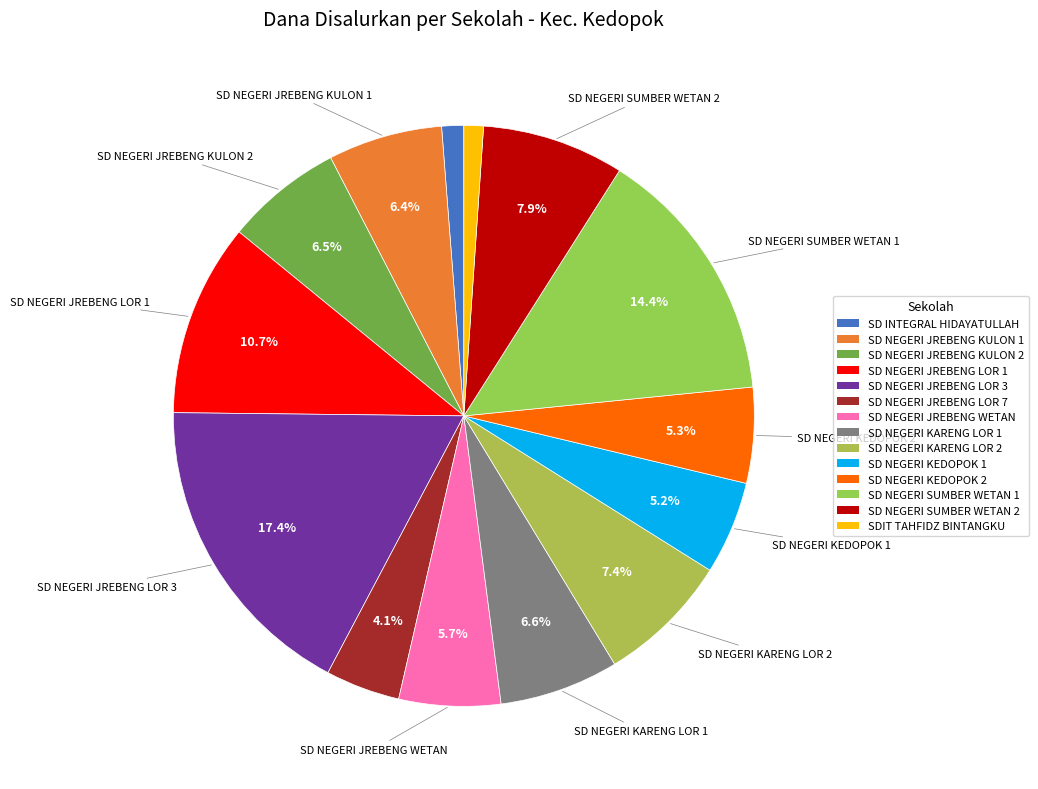

What portion of the pie excludes SD NEGERI SUMBER WETAN 2?

92.1%